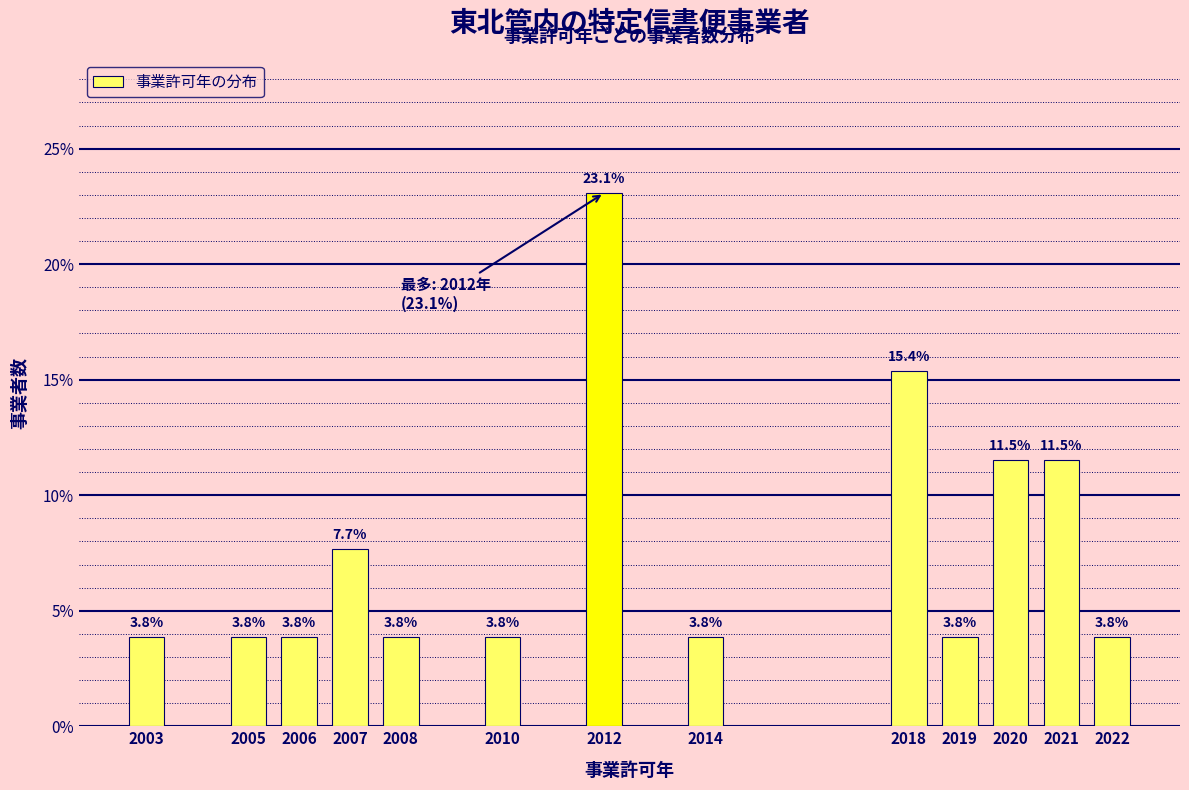

Reading left to right, extract all data points from this chart.

2003=3.8	2005=3.8	2006=3.8	2007=7.7	2008=3.8	2010=3.8	2012=23.1	2014=3.8	2018=15.4	2019=3.8	2020=11.5	2021=11.5	2022=3.8